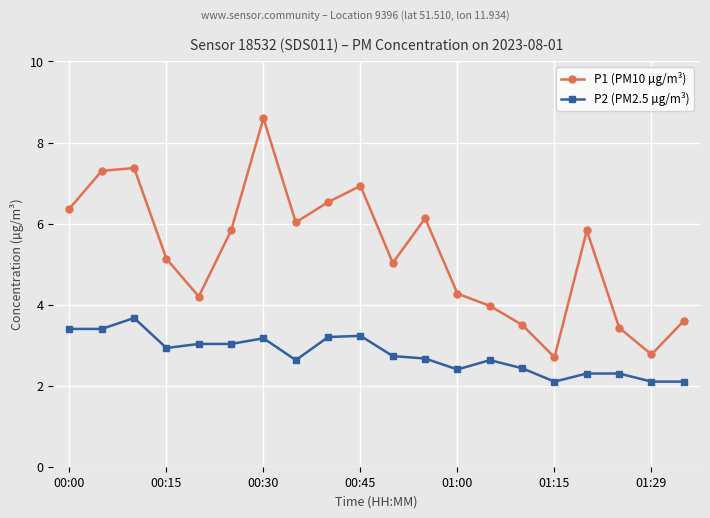

Which series has the largest total across all categories?

P1 (PM10 µg/m³)